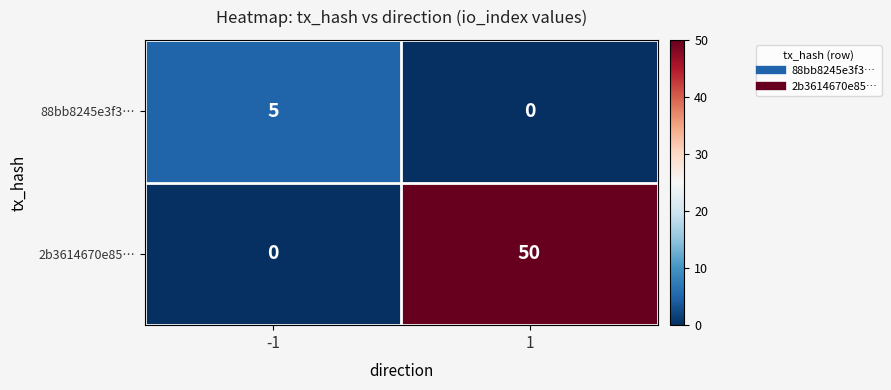

Is it true that 2b3614670e85… equals 50 at 1?

True